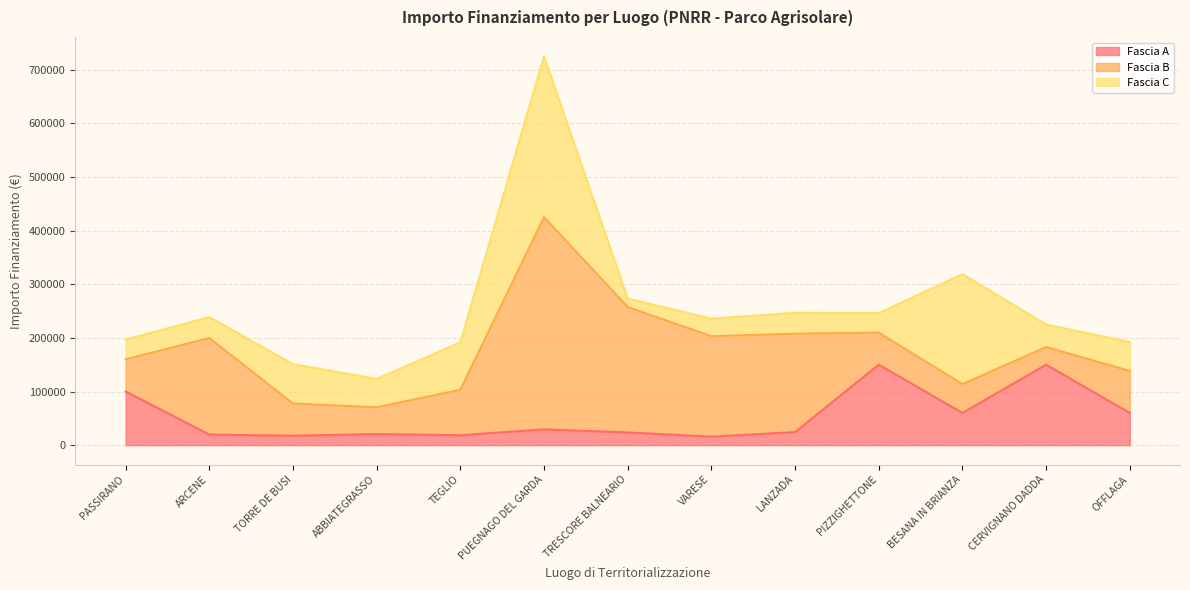

How many times do Fascia C and Fascia B cross each other?

4